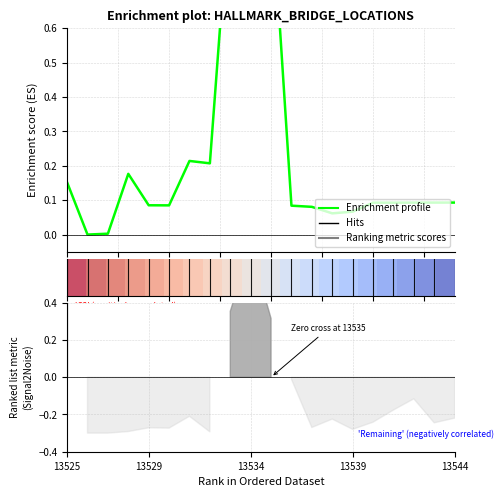

True or false: Enrichment profile has a value of 0.6 at 8.

False